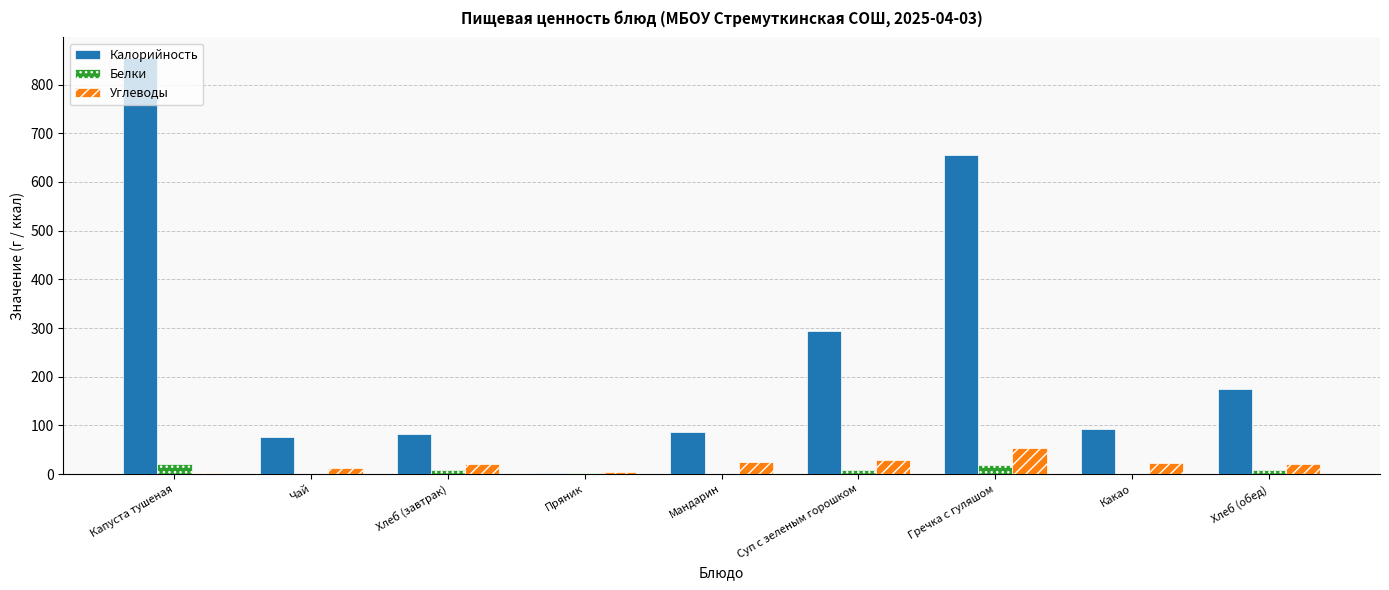

How many categories are shown in the chart?

9